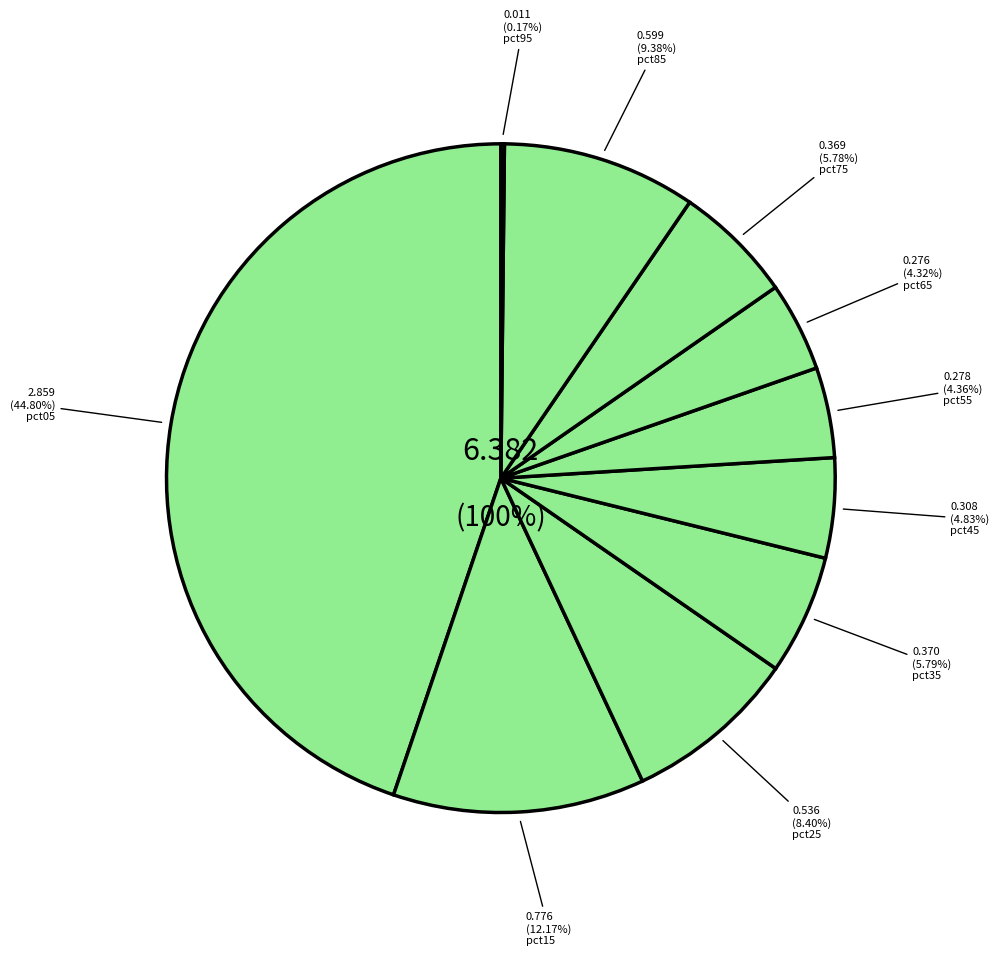

Rank the categories by value from highest to lowest.

pct05, pct15, pct85, pct25, pct35, pct75, pct45, pct55, pct65, pct95